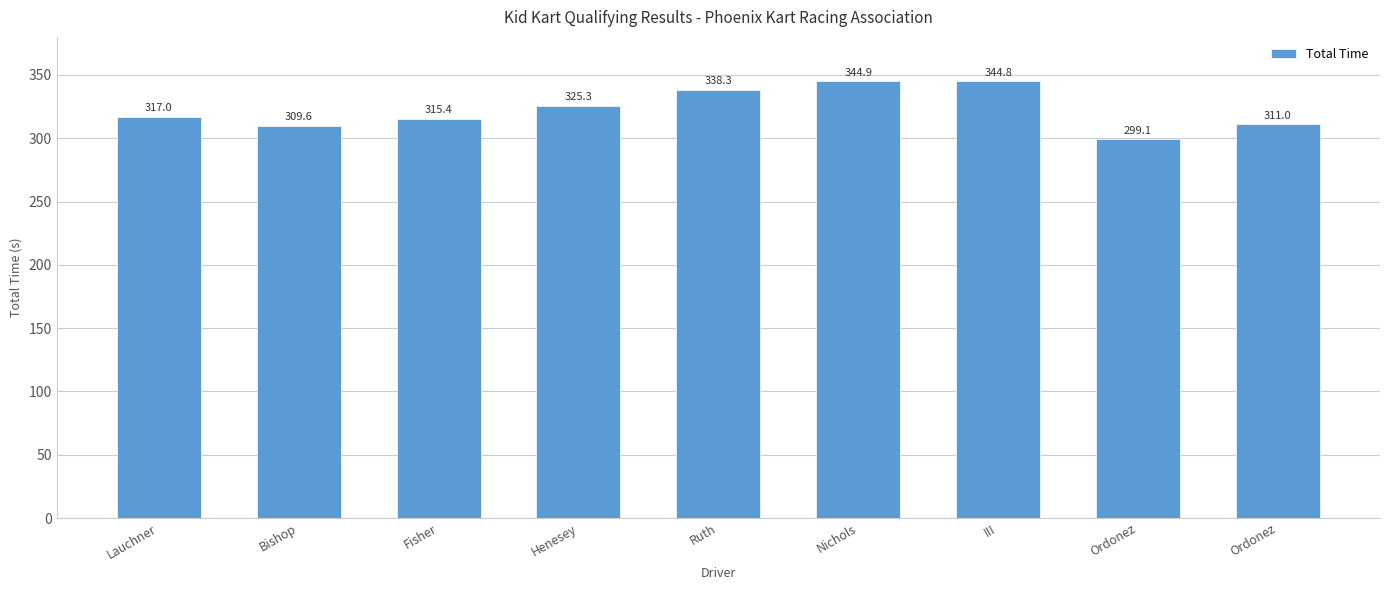

Does the chart contain any negative values?

No